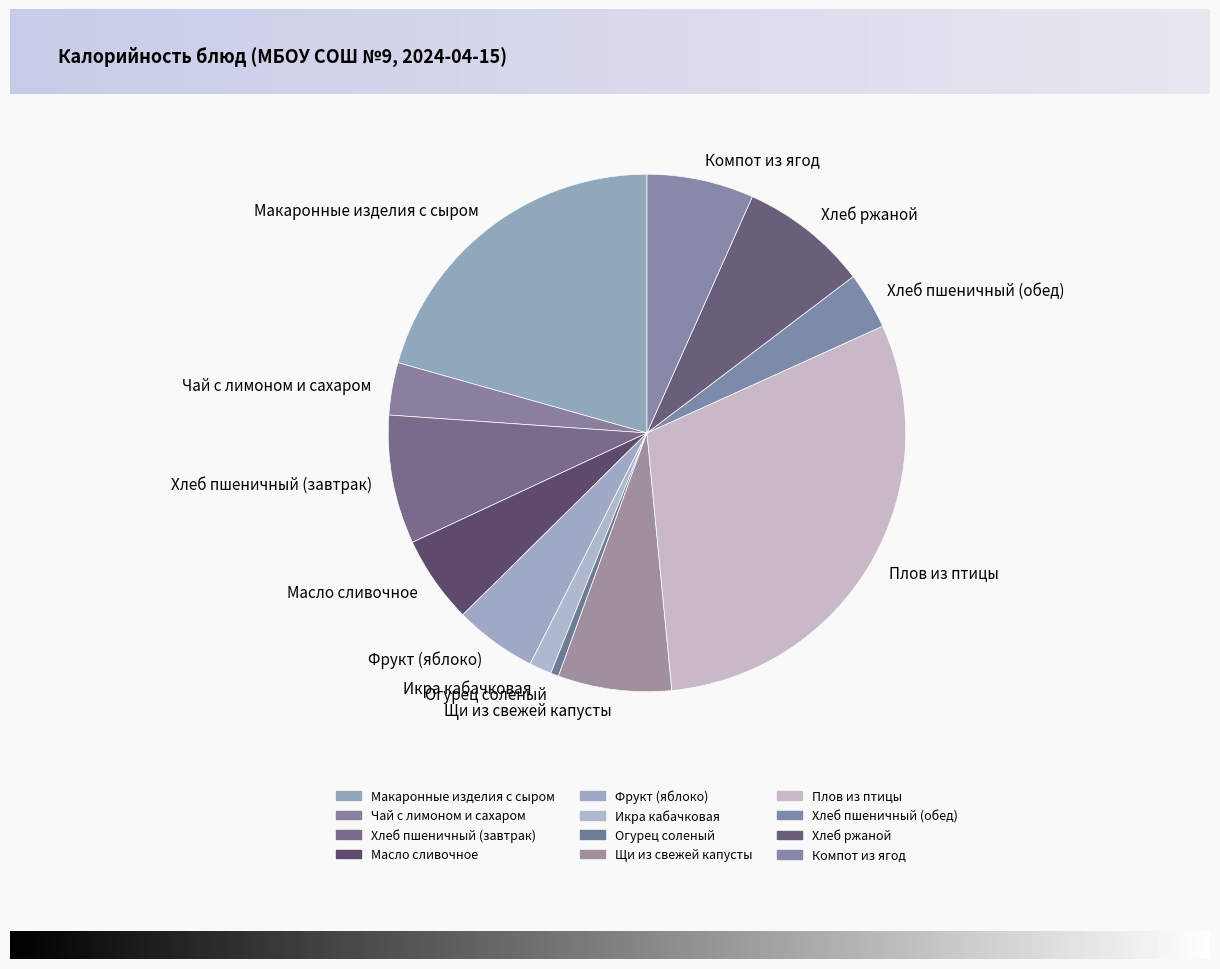

Does Масло сливочное represent more than half of the total?

No